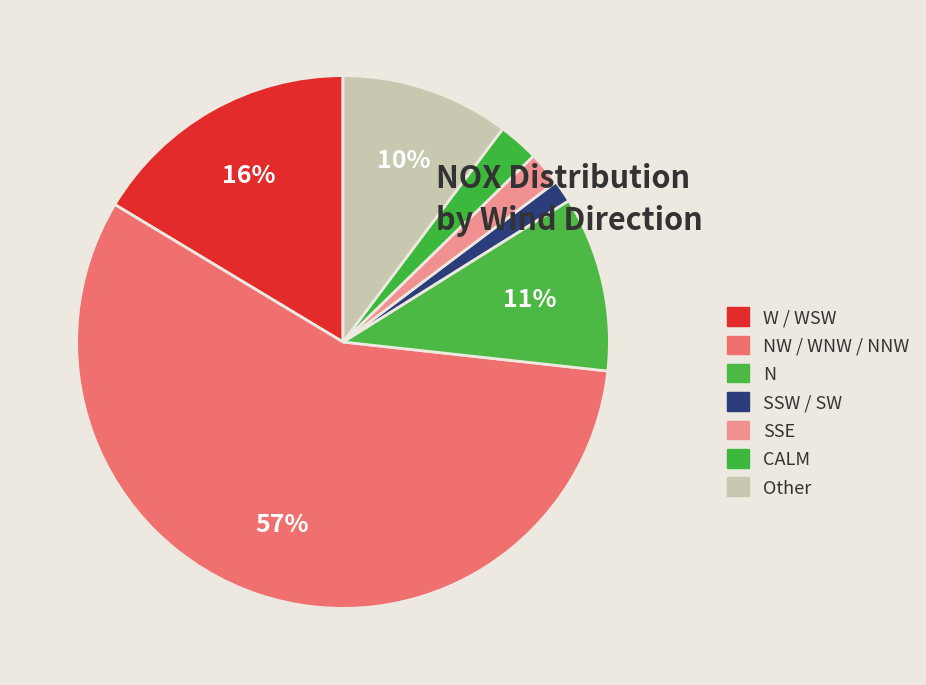

Which slice is the largest?

NW